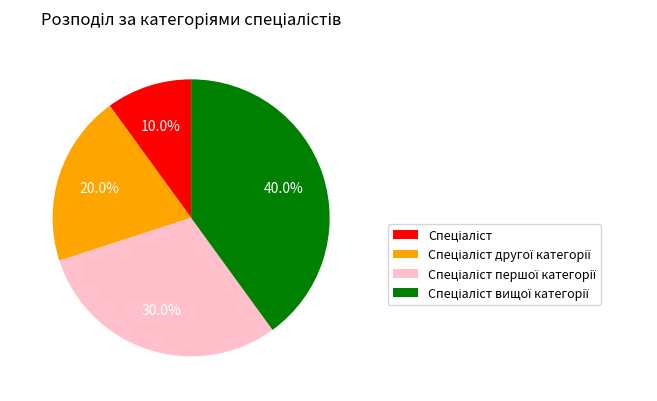

Is there any slice that represents more than half of the pie?

No